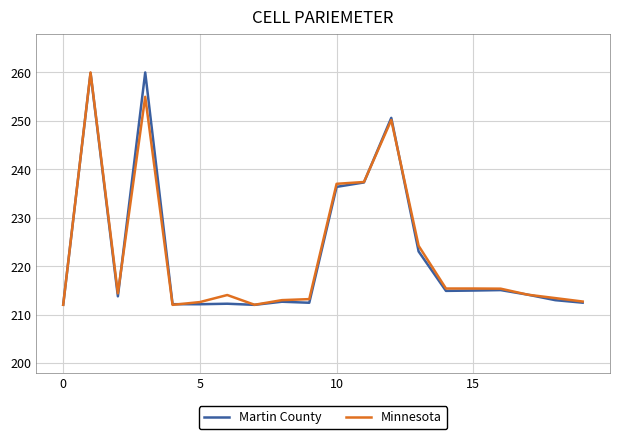

What is the greatest value displayed?

260.0